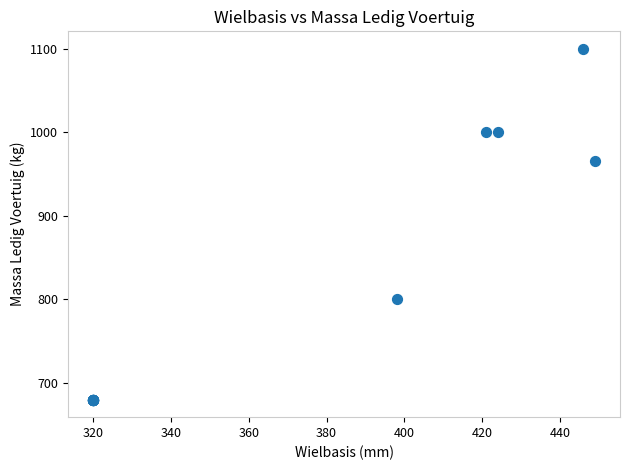

What Y value in the scatter plot is closest to 890?

966